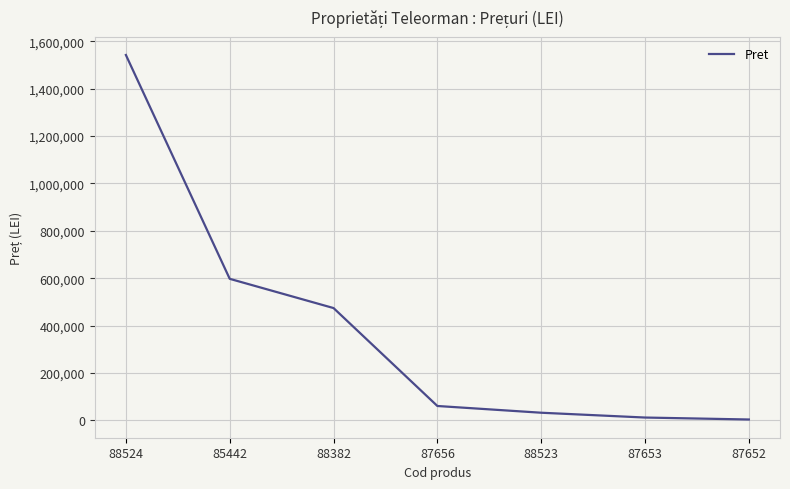

Is it true that the value at 88524 is 1542490.0?

True